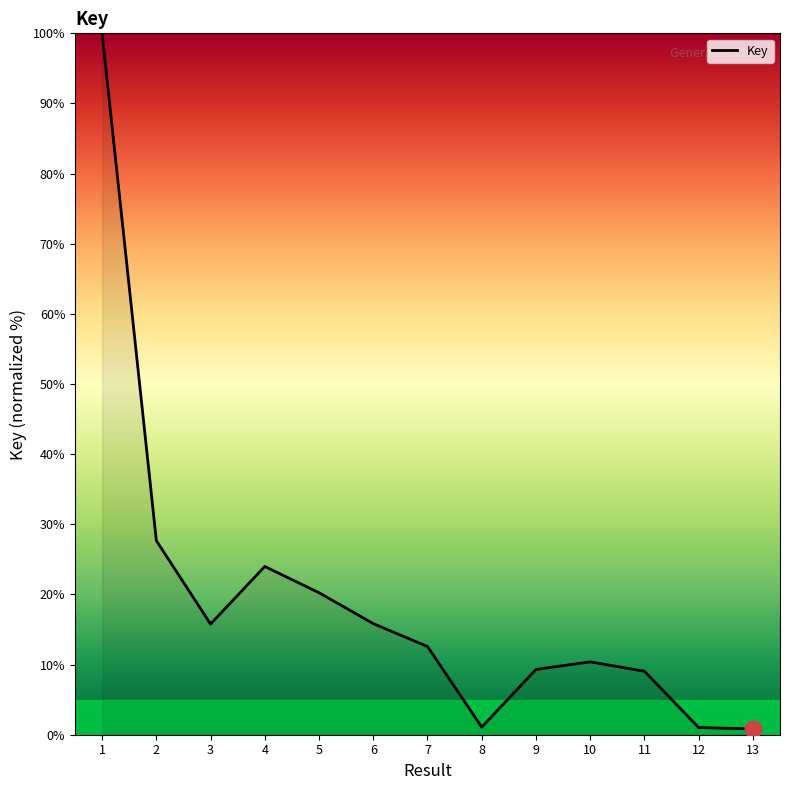

The chart shows a value of 7.2 at 2. True or false?

False